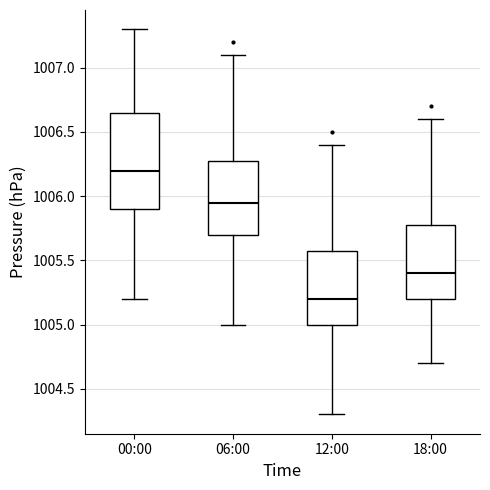

Comparing the boxes themselves (not the whiskers), which one is the tallest?

00:00